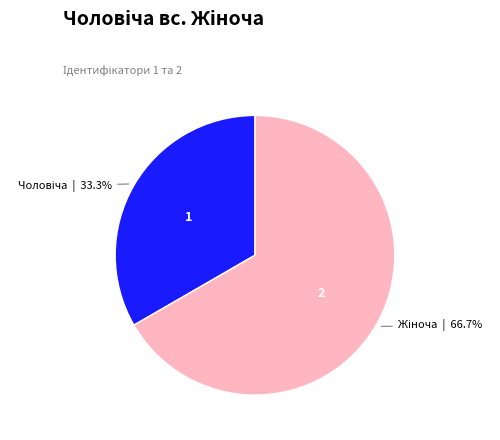

How many slices are in this pie chart?

2